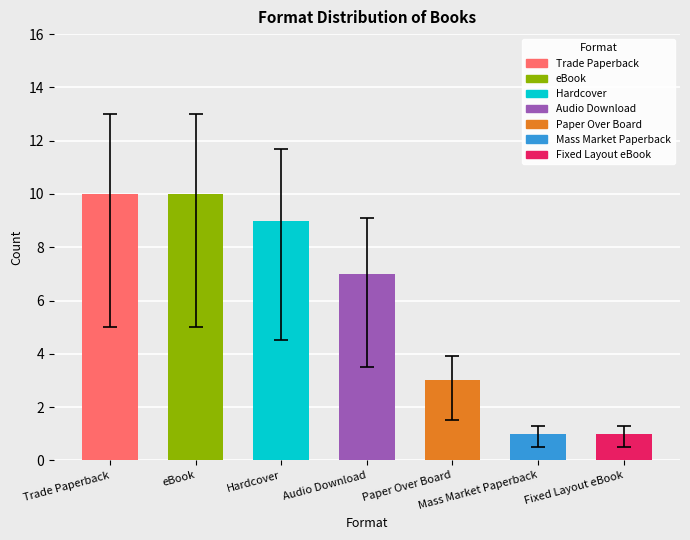

Between Fixed Layout eBook and Hardcover, which is larger?

Hardcover